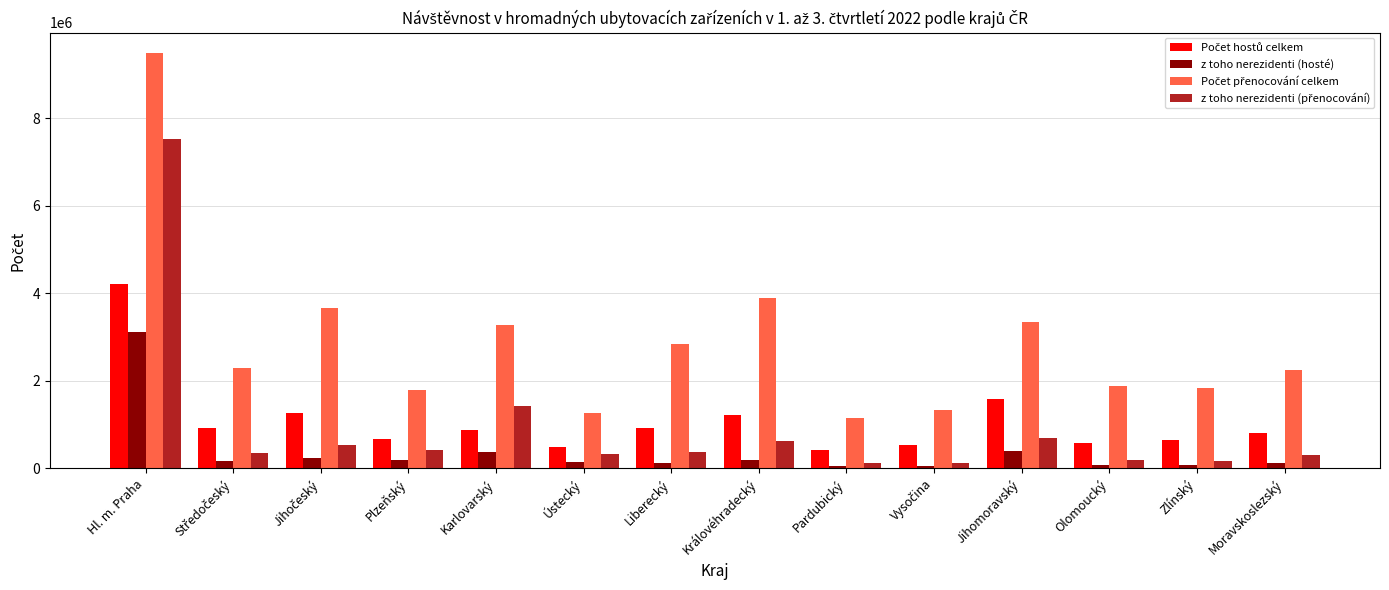

What is the total value across all series at Hl. m. Praha?

24332746